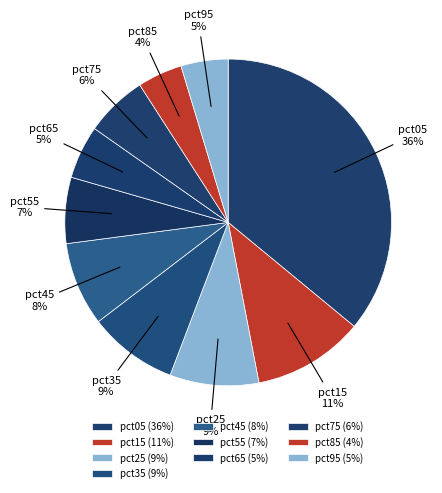

How many segments does this pie chart have?

10